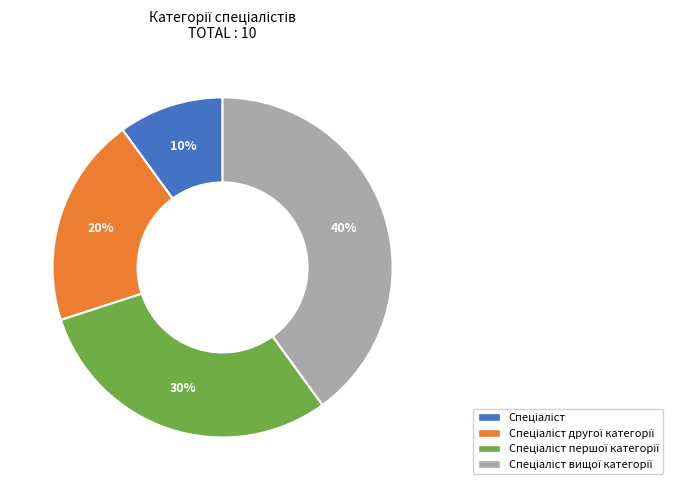

To the nearest percent, what is the average slice percentage?

25%